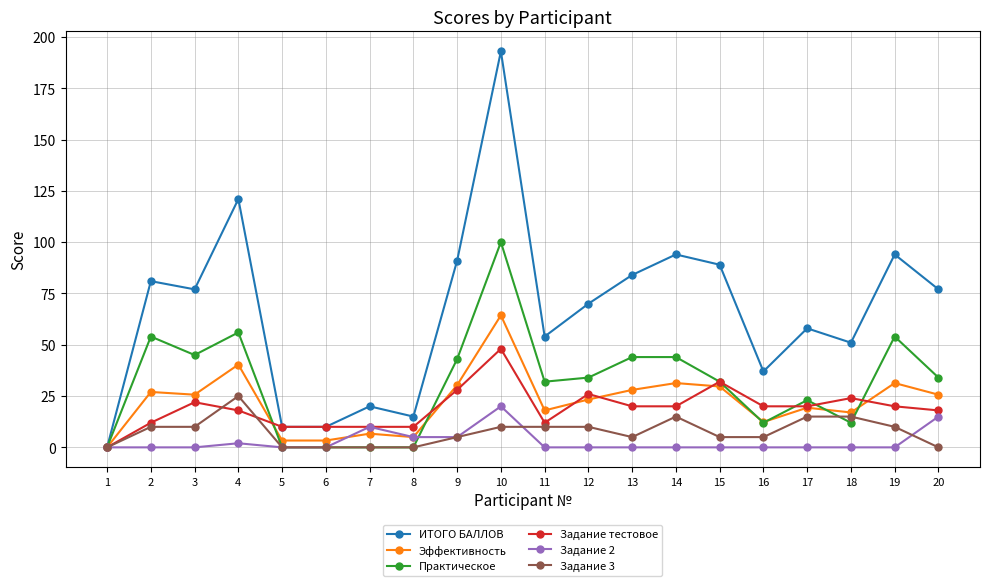

What are all the series names shown in the legend?

ИТОГО БАЛЛОВ, Эффективность, Практическое, Задание тестовое, Задание 2, Задание 3